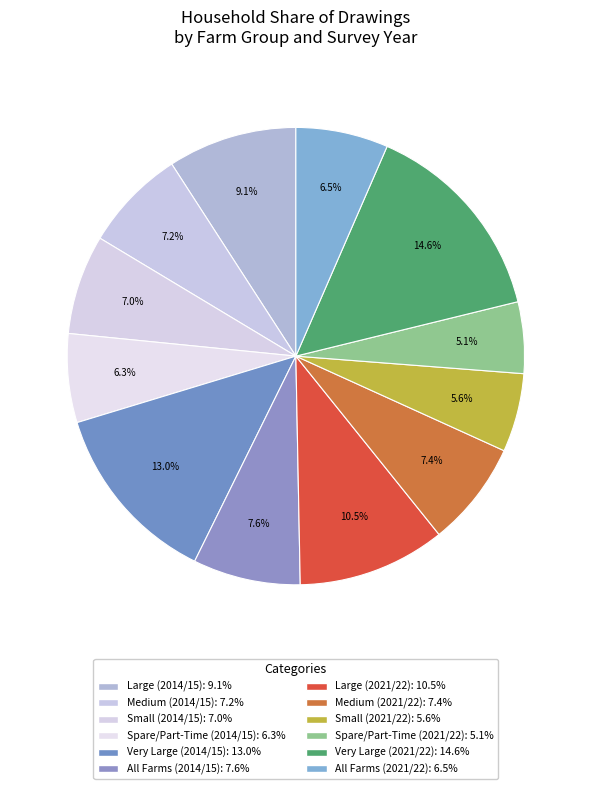

True or false: Large (2014/15) accounts for 16% of the total.

False